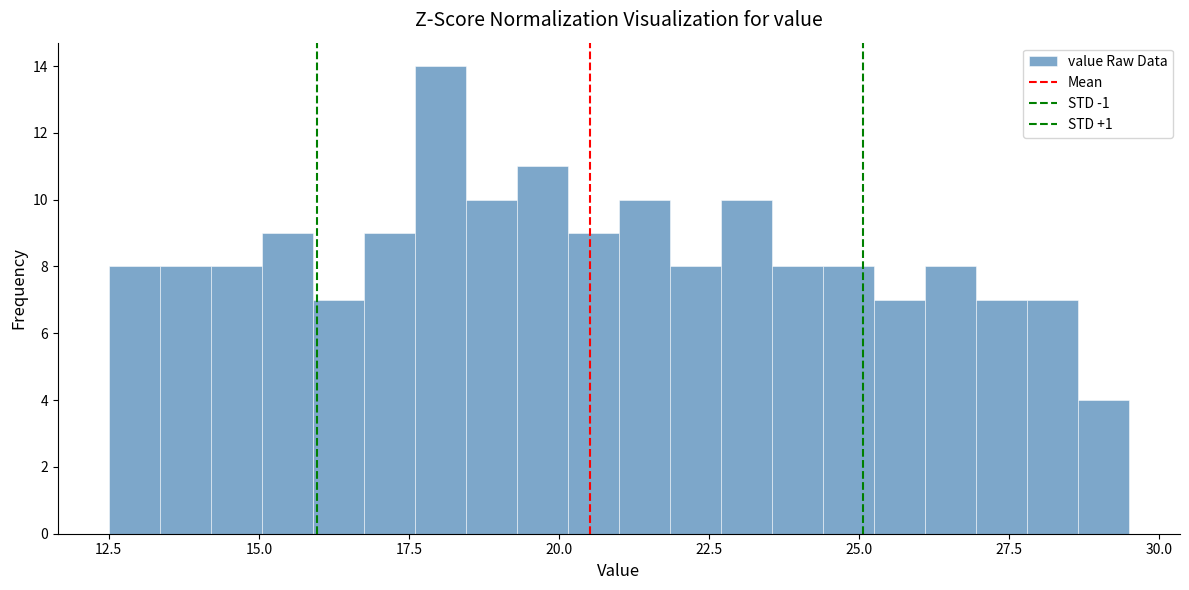

Read against the x-axis, roughly where is the centre of the tallest bar?

18.0